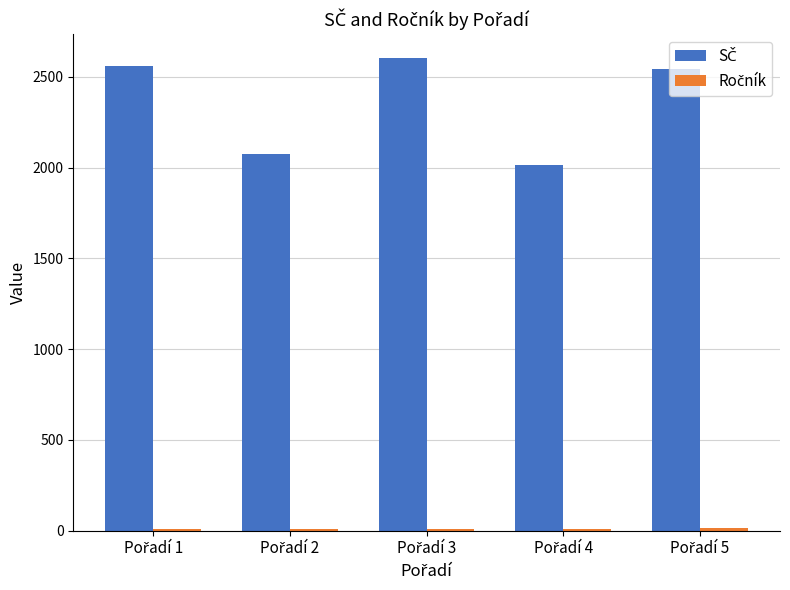

What is the maximum value shown in the chart?

2604